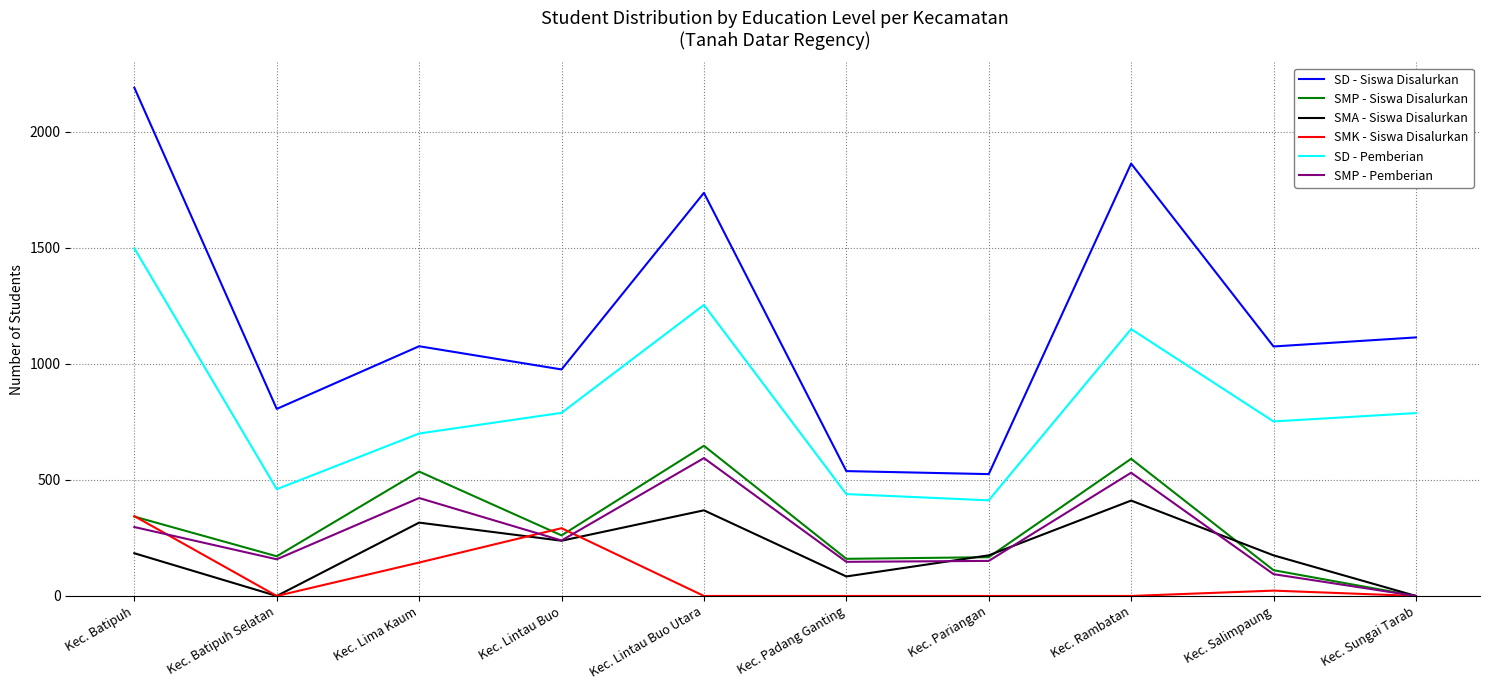

How many interior local peaks does the SD - Siswa Disalurkan series have?

3